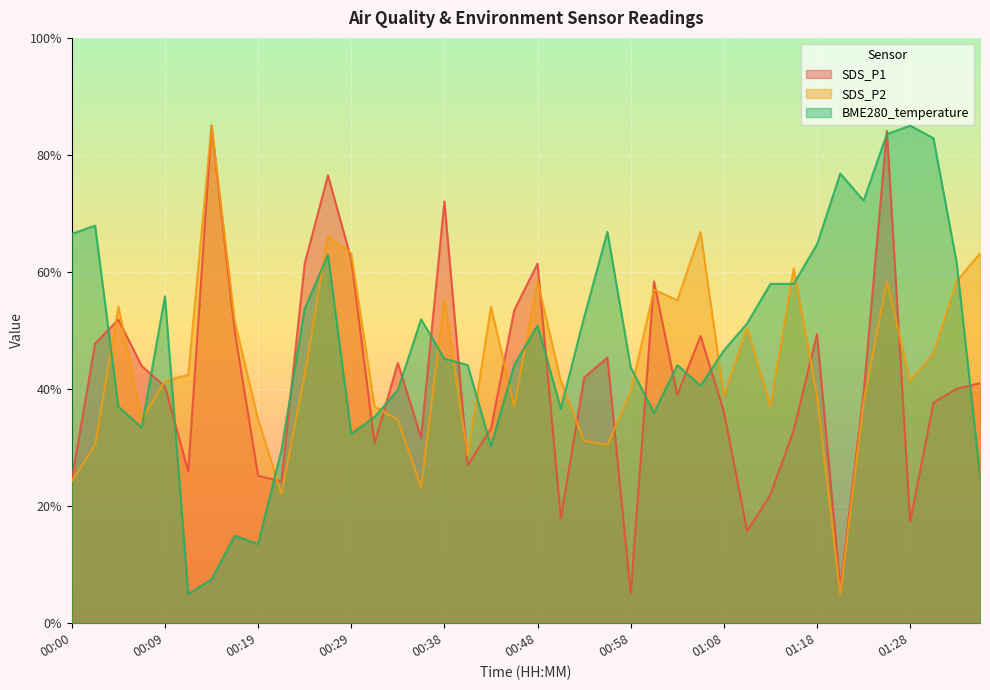

What is the difference between the highest and lowest values at 00:17?

36.6